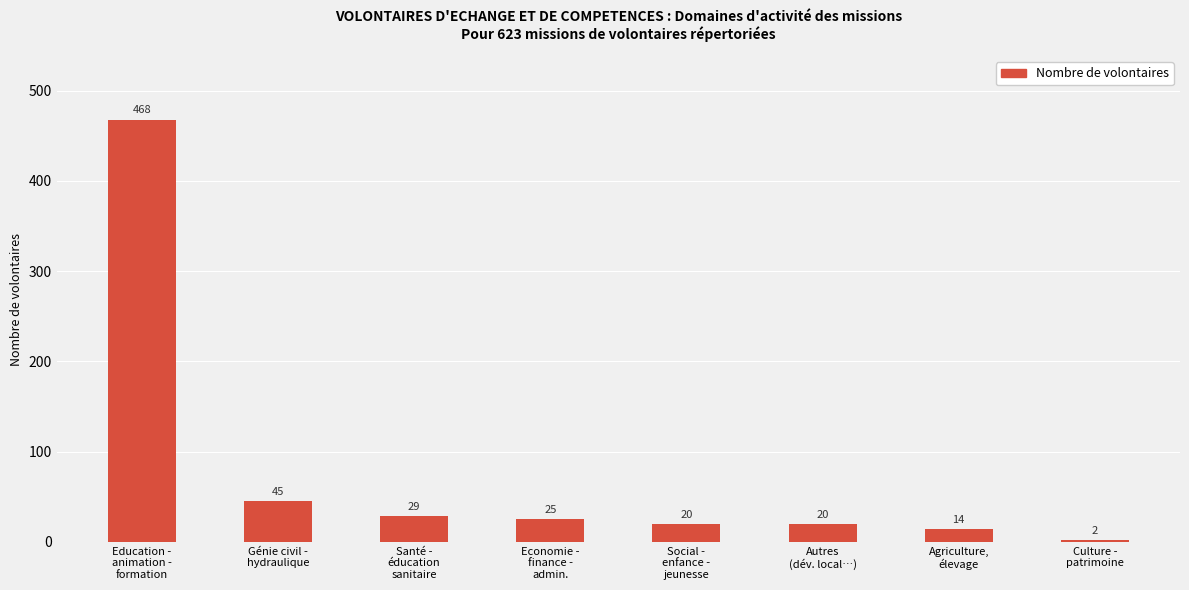

Reading right to left, extract all data points from this chart.

Culture -
patrimoine=2	Agriculture,
élevage=14	Autres
(dév. local…)=20	Social -
enfance -
jeunesse=20	Economie -
finance -
admin.=25	Santé -
éducation
sanitaire=29	Génie civil -
hydraulique=45	Education -
animation -
formation=468